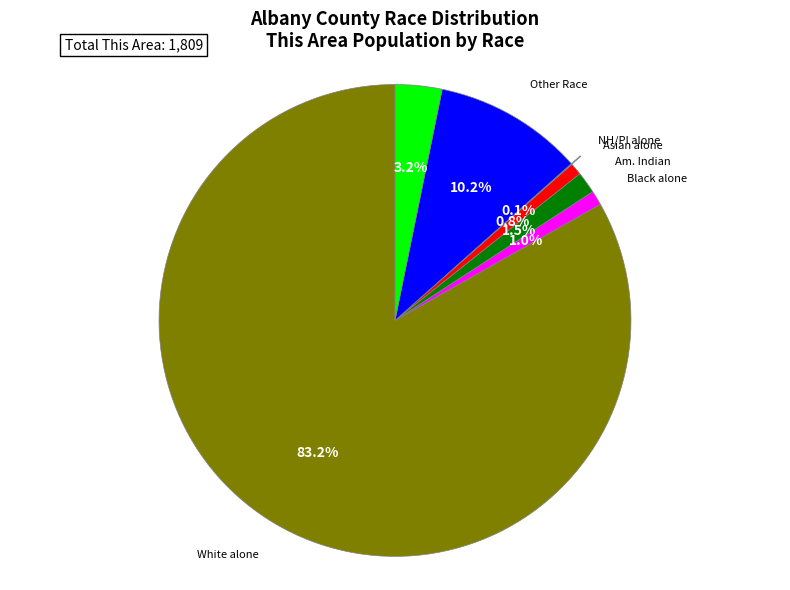

Does any single category account for the majority?

Yes